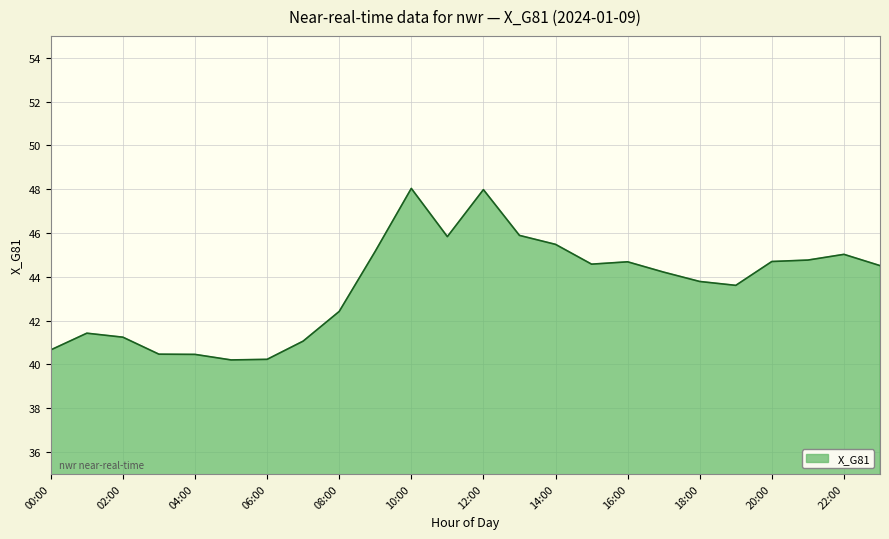

What is the difference between the maximum and minimum values?

7.8